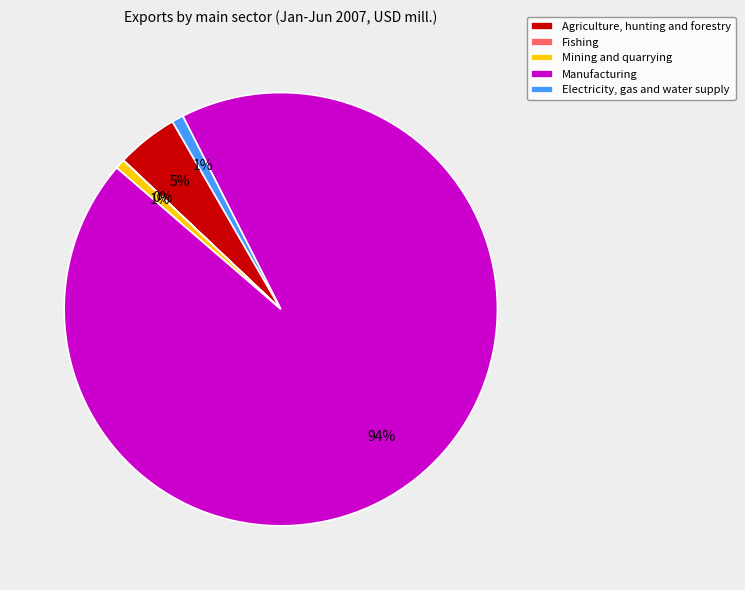

The Agriculture, hunting and forestry slice represents 5% of the pie. True or false?

True